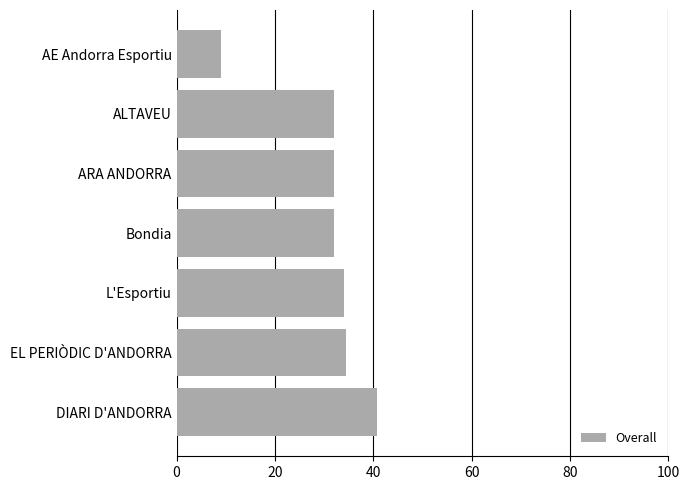

How many data points does each series have?

7